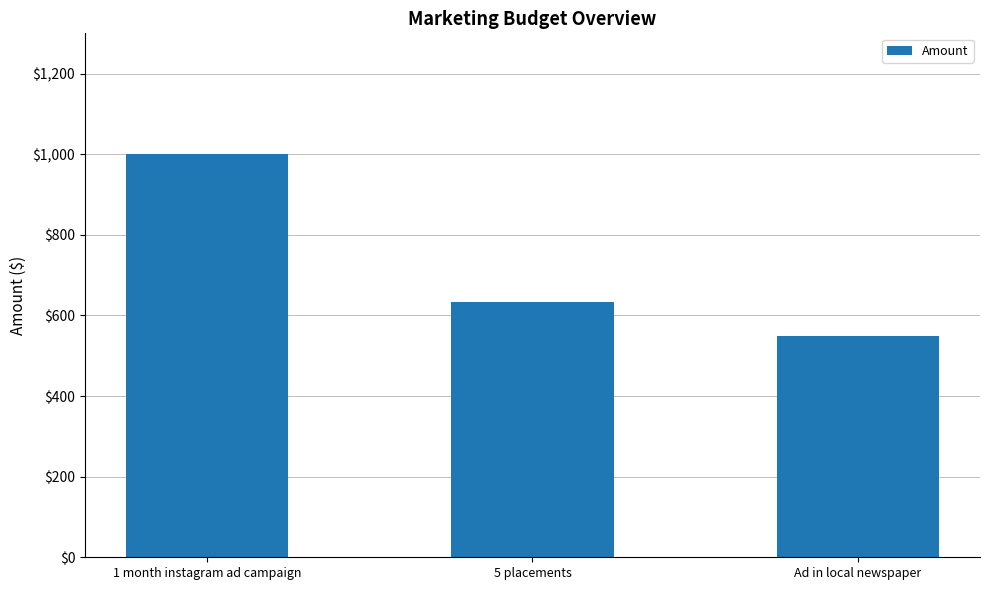

The value at 1 month instagram ad campaign is 1000.0. True or false?

True